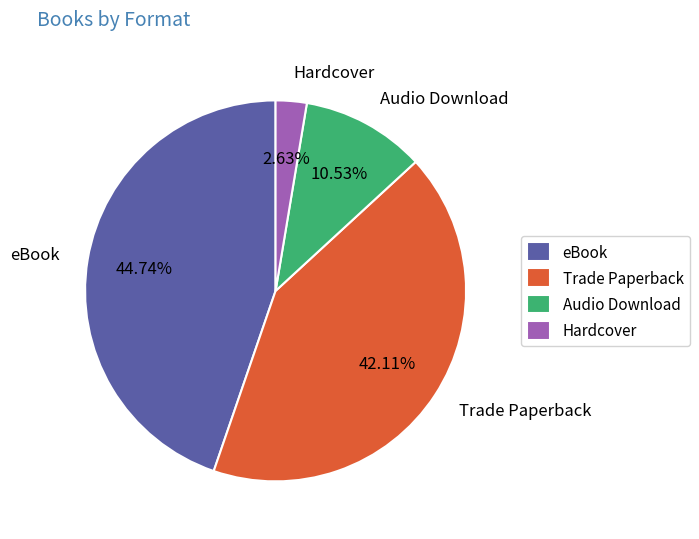

What percentage do Audio Download and eBook together represent?

55.3%